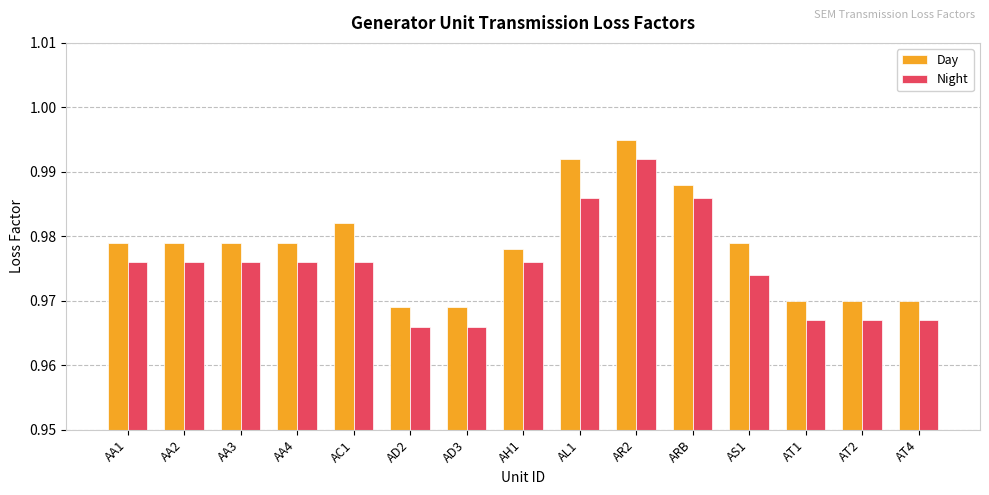

What are all the series names shown in the legend?

Day, Night